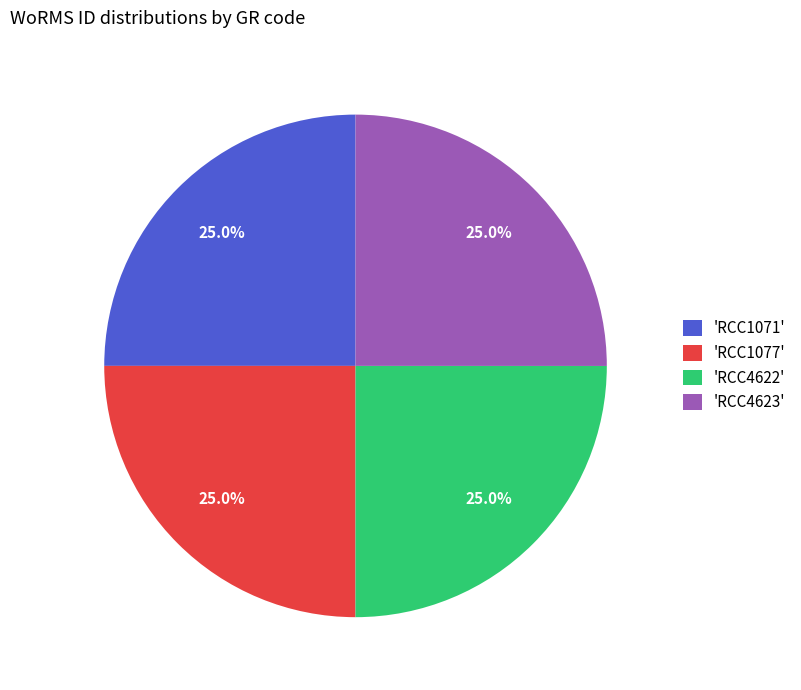

Count the number of slices in the pie.

4